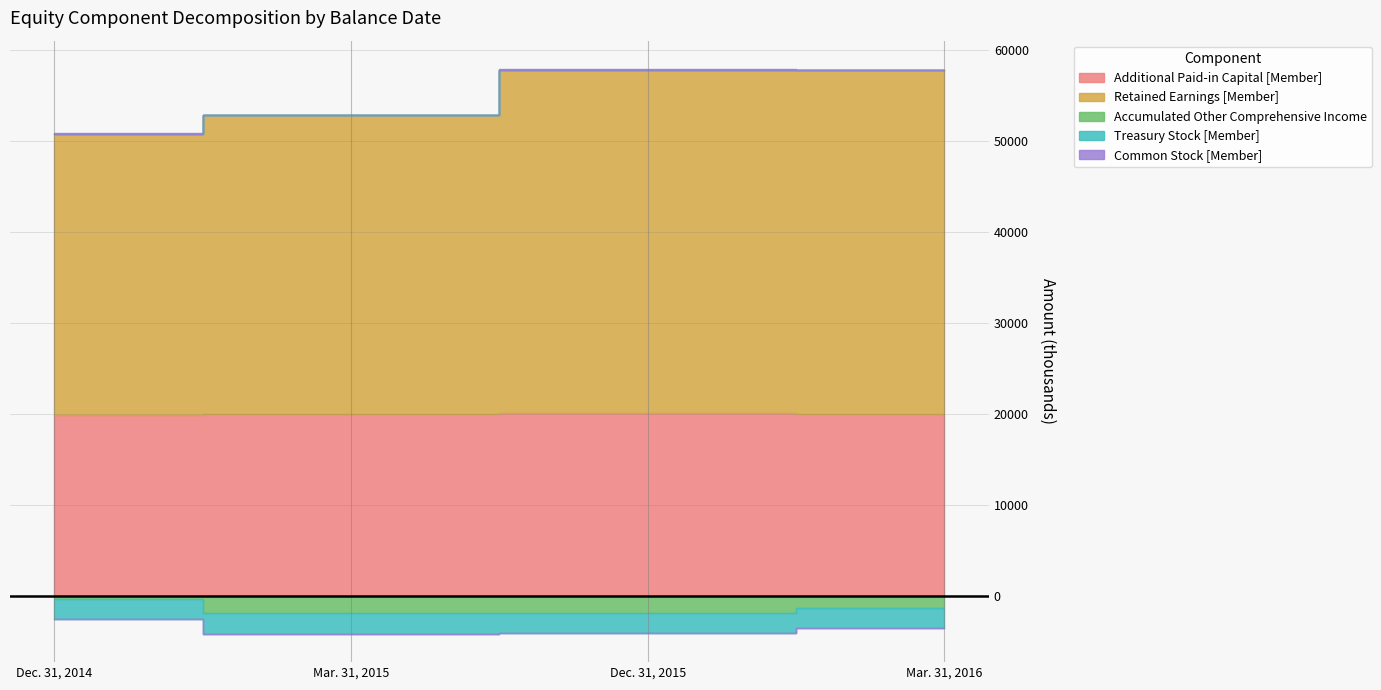

What is the difference between the highest and lowest values at Mar. 31, 2016?

39995